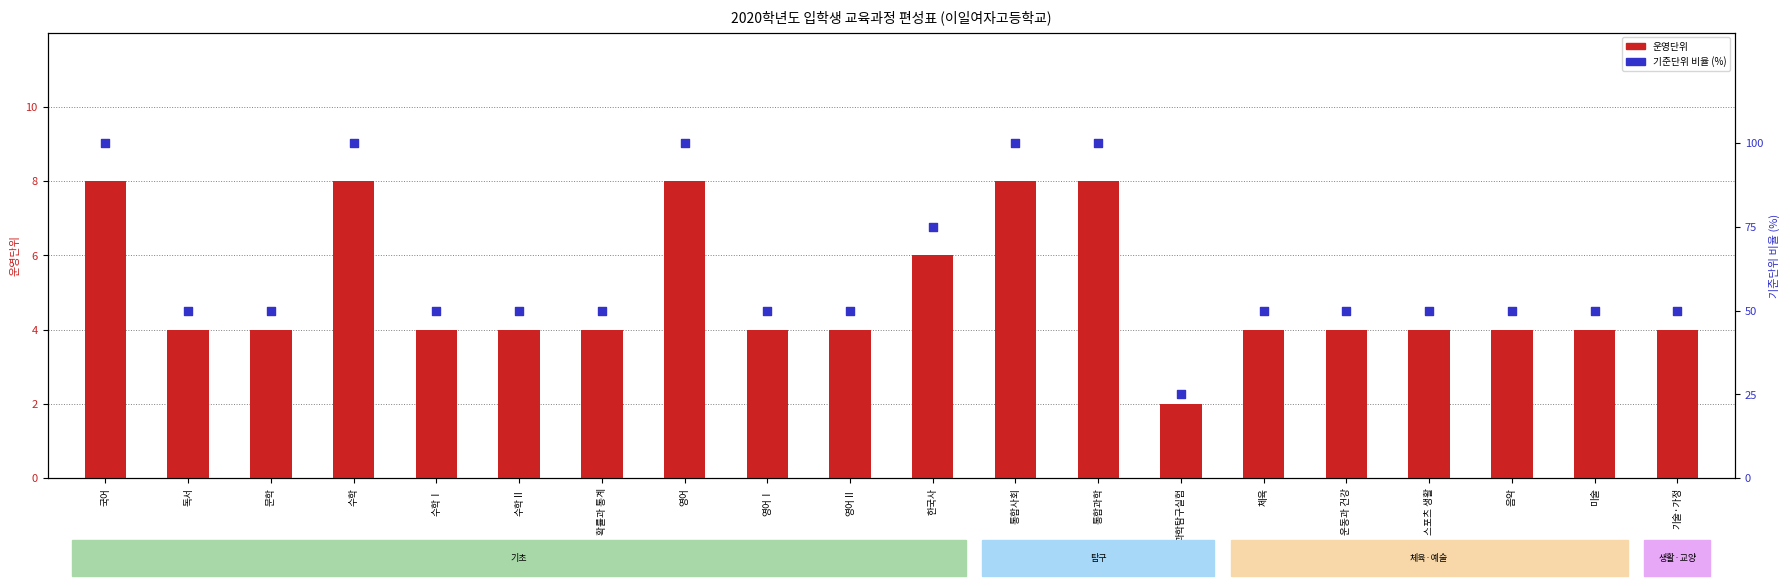

What is the total value across all series at 통합사회?

108